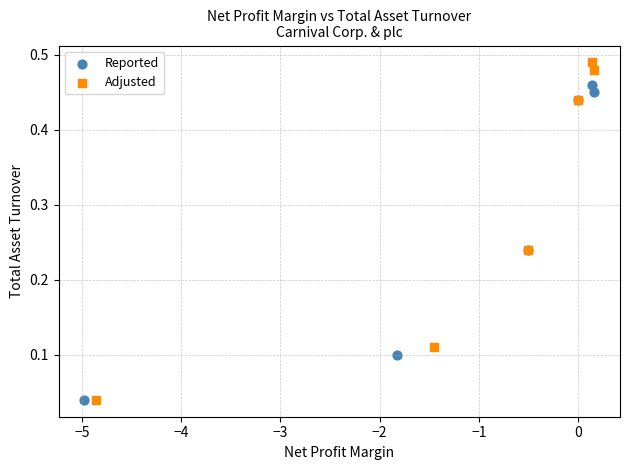

Which series reaches the maximum Y coordinate?

Adjusted